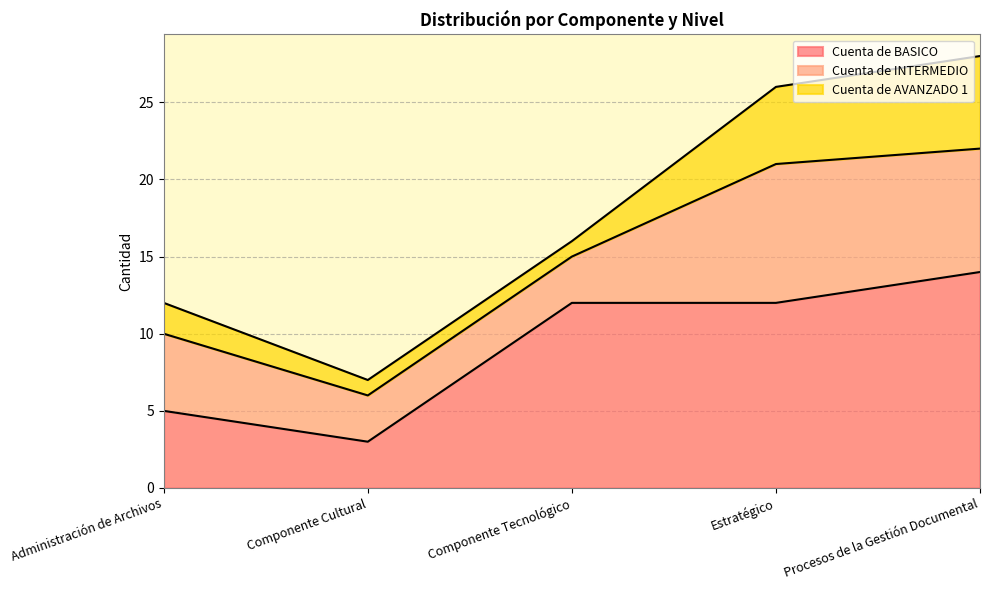

How many interior local valleys does the Cuenta de BASICO series have?

1